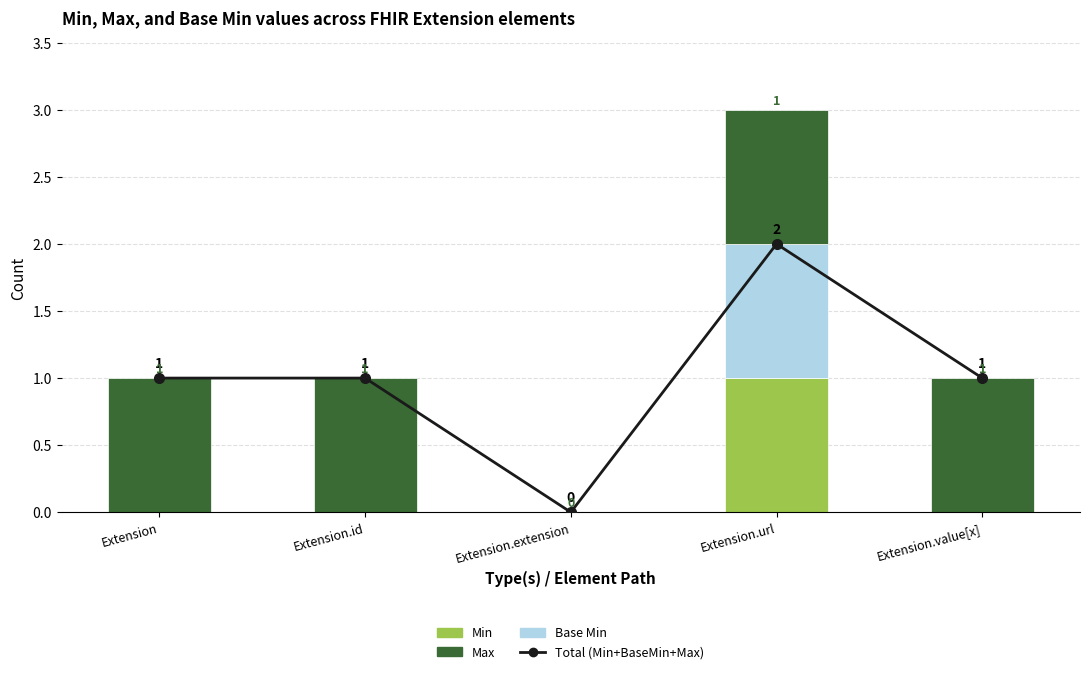

What is the sum of all Min values?

1